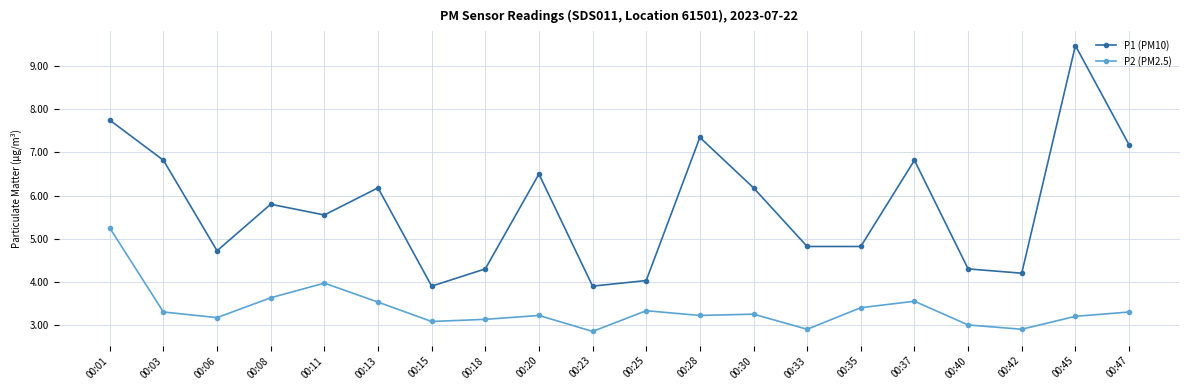

List the series in order of their overall mean, lowest first.

P2 (PM2.5), P1 (PM10)